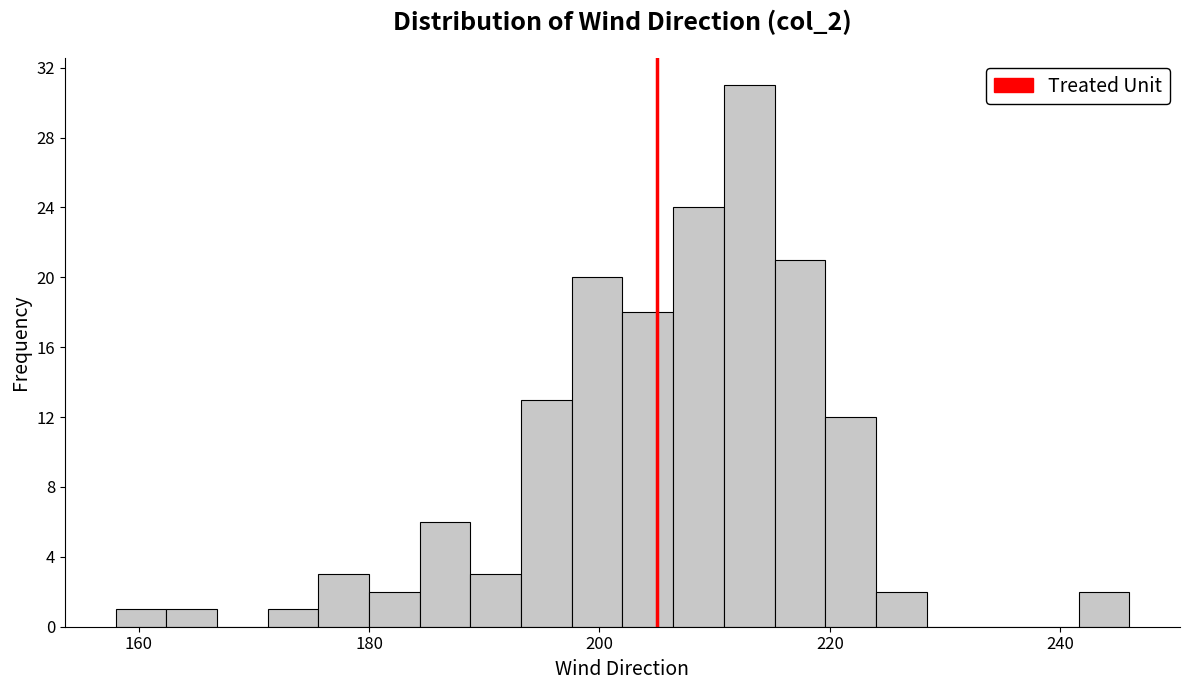

Around what value on the x-axis is the tallest bar? Give the approximate position of its centre, as read against the axis.

214